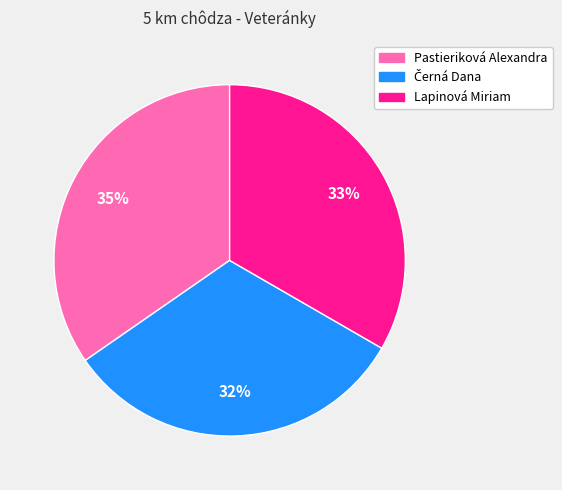

What percentage is the Pastieriková Alexandra slice, to the nearest percent?

35%